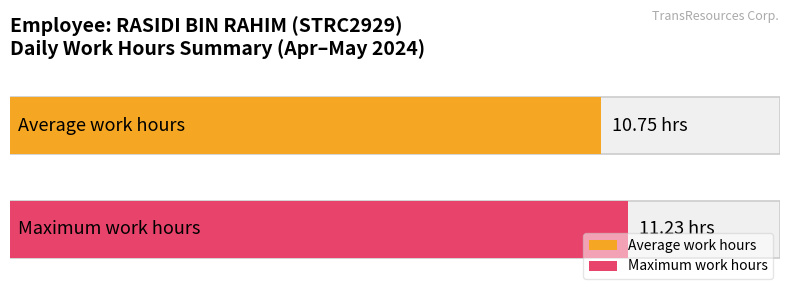

What are all the series names shown in the legend?

Average work hours, Maximum work hours